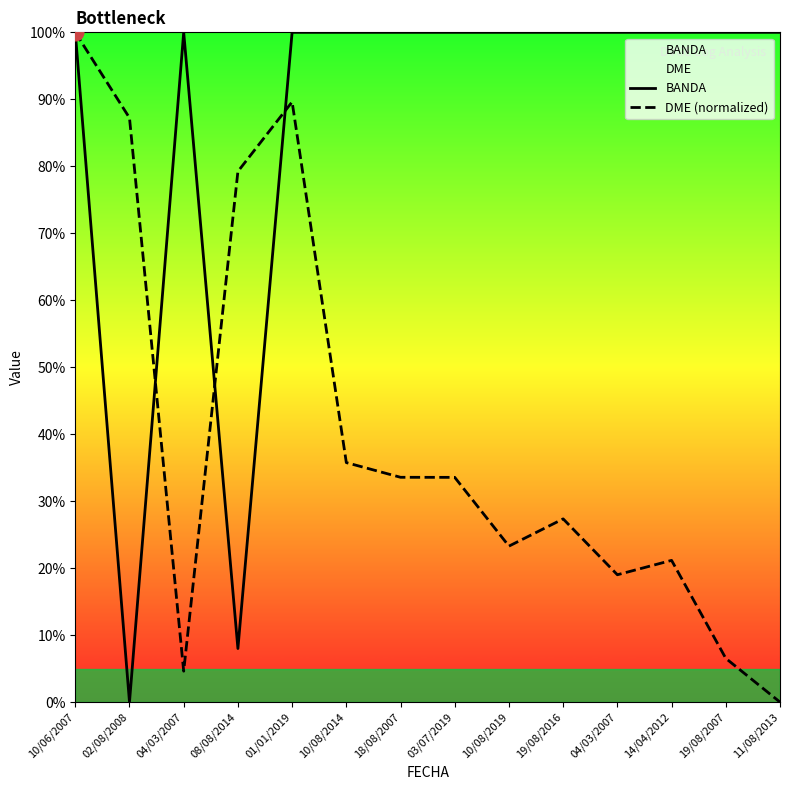

What is the difference between the maximum and minimum values in the DME (normalized) series?

100.0